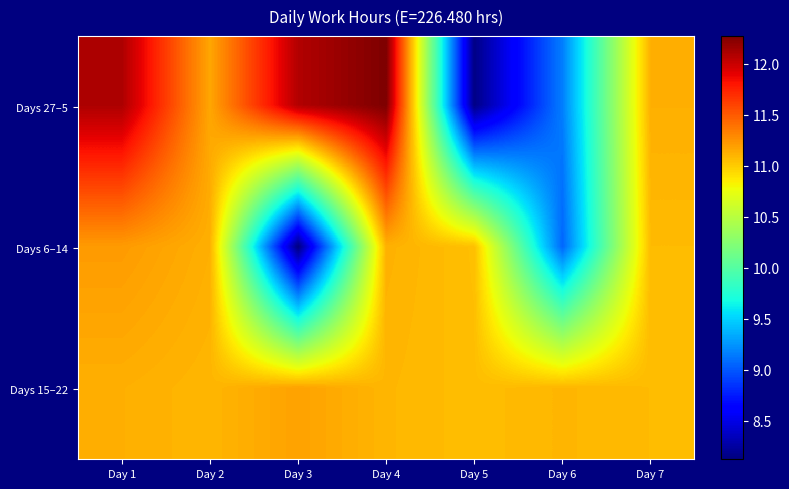

Reading left to right, list all the values displayed in this chart.

Days 27–5: Day 1=12.1	Day 2=11.2	Day 3=12.1	Day 4=12.3	Day 5=8.2	Day 6=9.2	Day 7=11.1
Days 6–14: Day 1=11.2	Day 2=11.1	Day 3=8.1	Day 4=11.1	Day 5=11.1	Day 6=9.1	Day 7=11.1
Days 15–22: Day 1=11.1	Day 2=11.1	Day 3=11.2	Day 4=11.1	Day 5=11.1	Day 6=11.1	Day 7=11.1